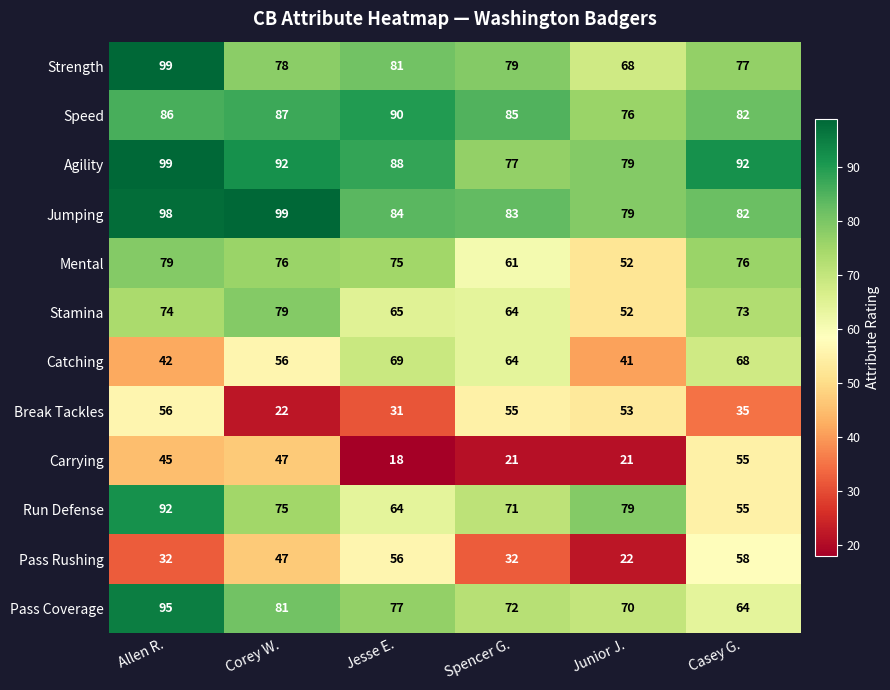

What is the spread (max minus min) of values at Junior J.?

58